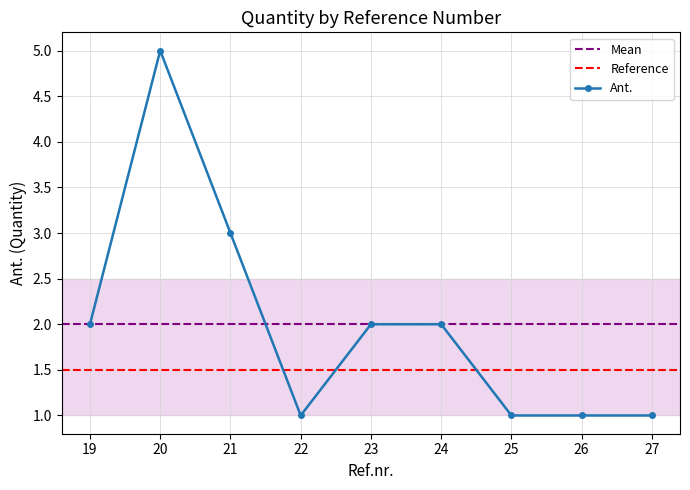

At which label is the value closest to 3?

21